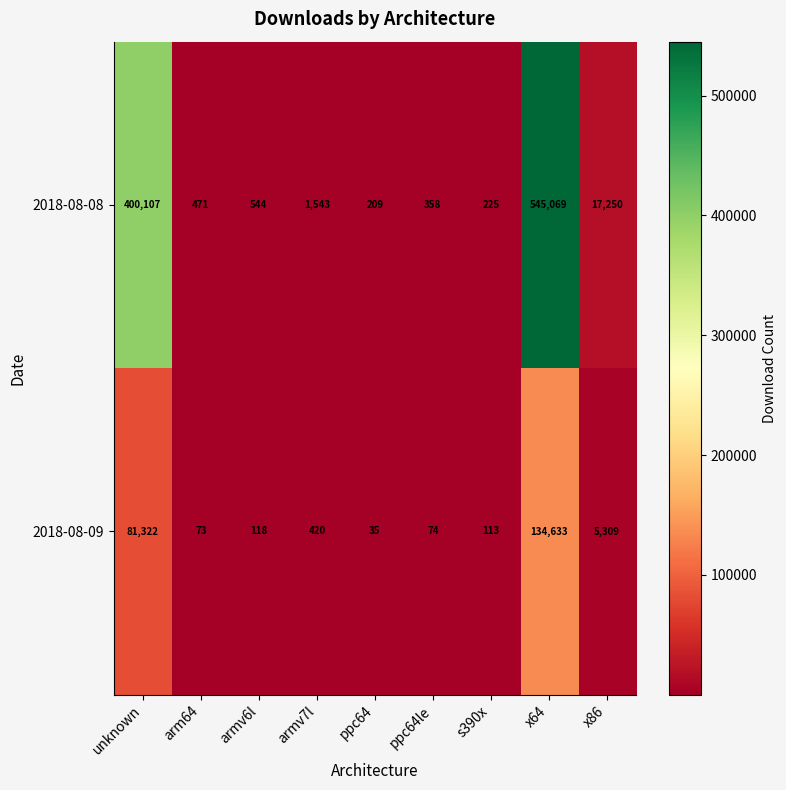

Which series has the widest spread of values?

2018-08-08